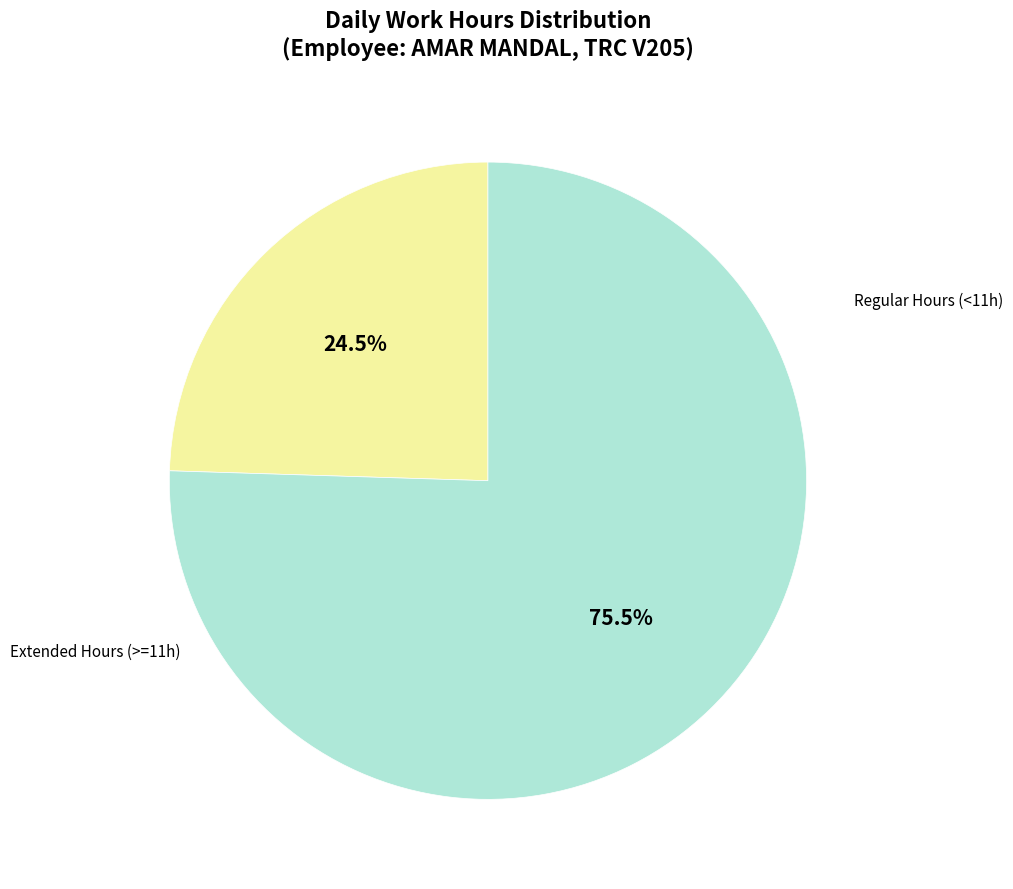

Is there any slice that represents more than half of the pie?

Yes